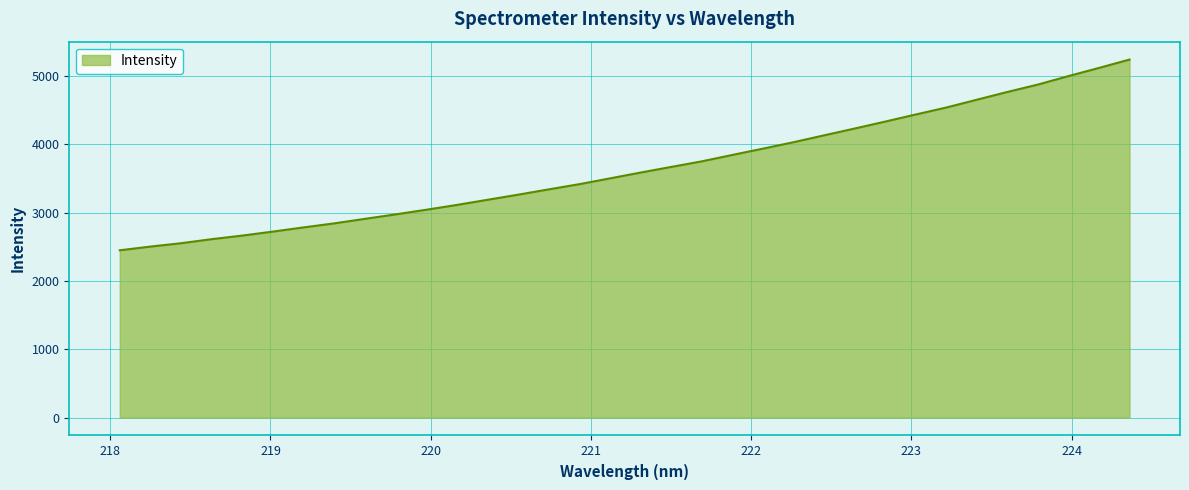

What is the greatest value displayed?

5241.9